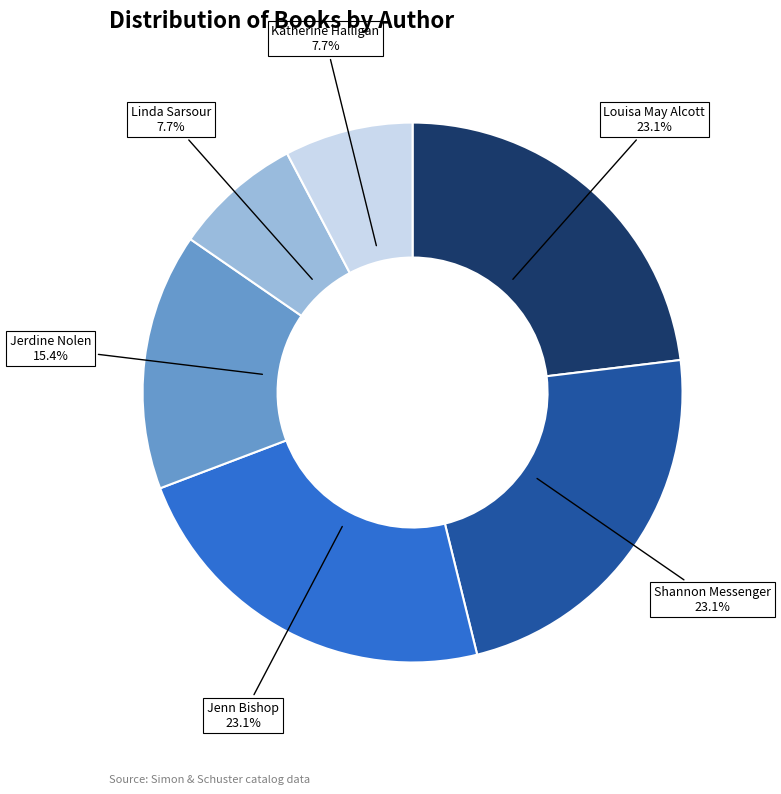

What portion of the pie excludes Shannon Messenger?

76.9%